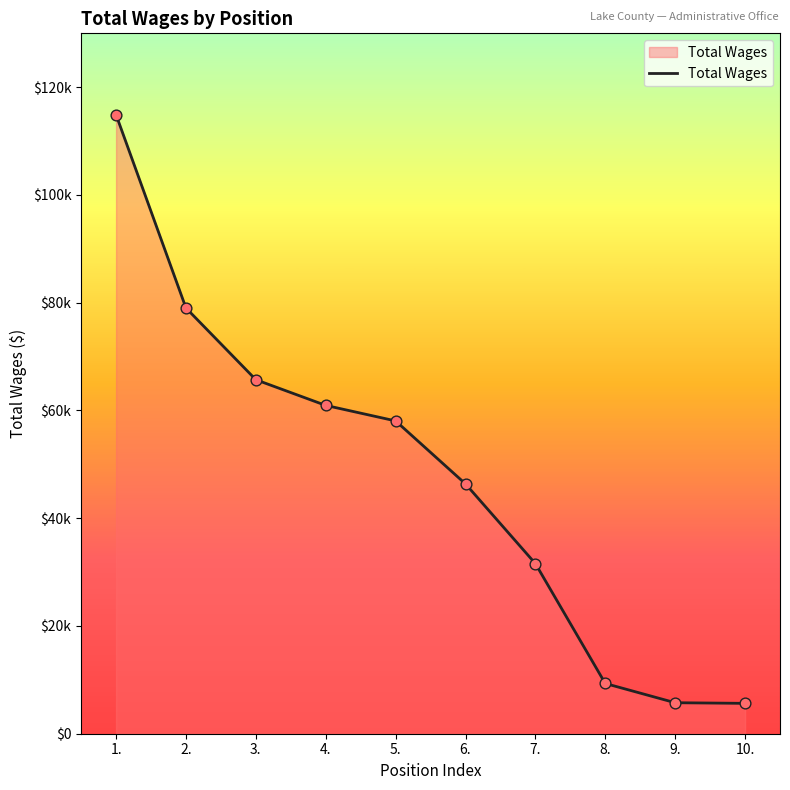

What is the change in value from 1. to 10.?

-109254